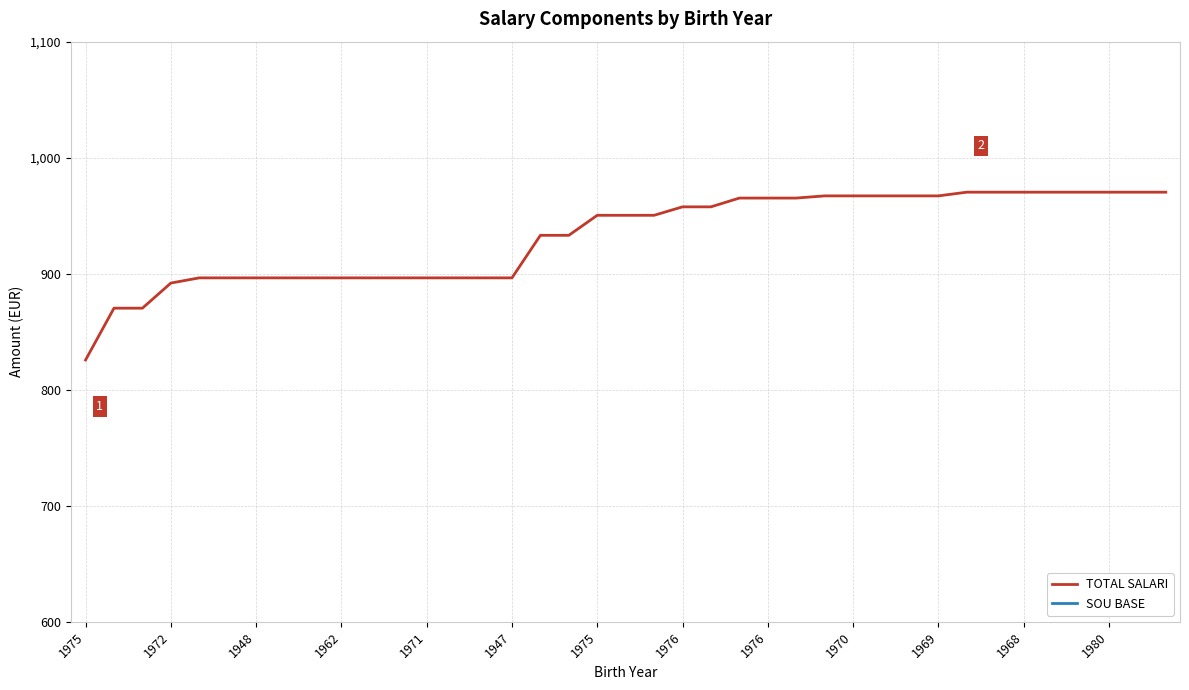

True or false: SOU BASE has more than 1 interior local peaks.

False